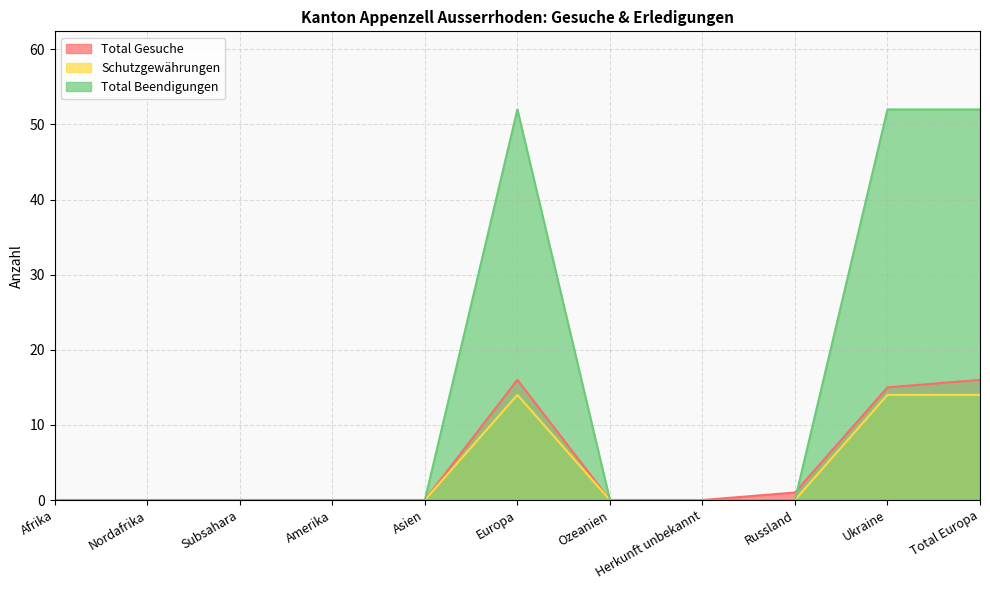

Which series has the widest spread of values?

Total Beendigungen